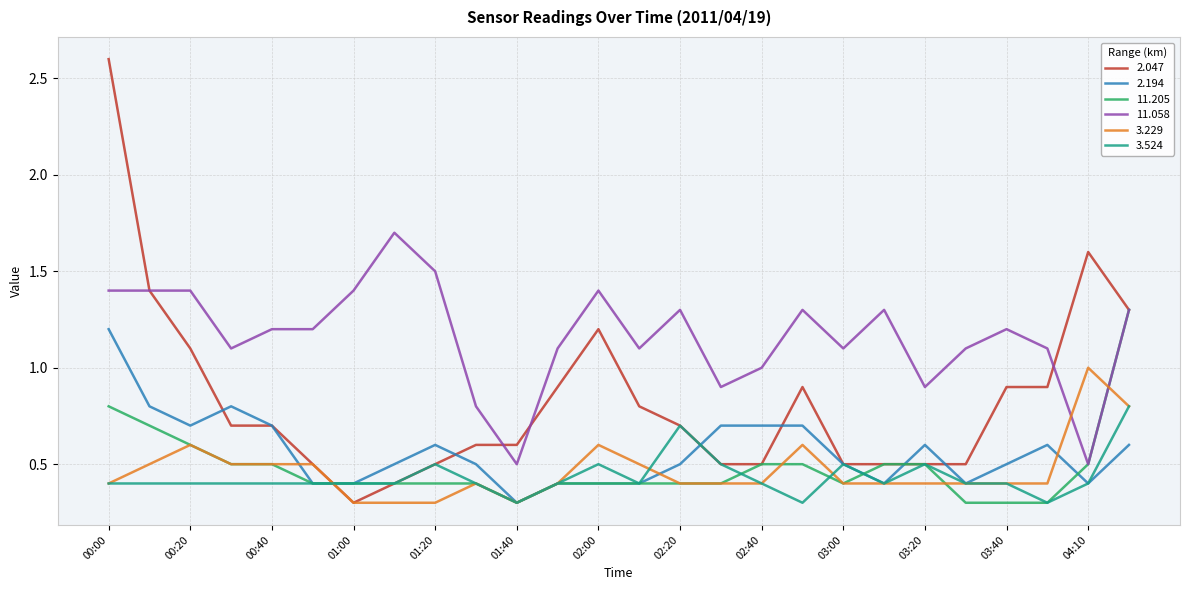

True or false: 3.524 and 11.058 intersect in this chart.

False